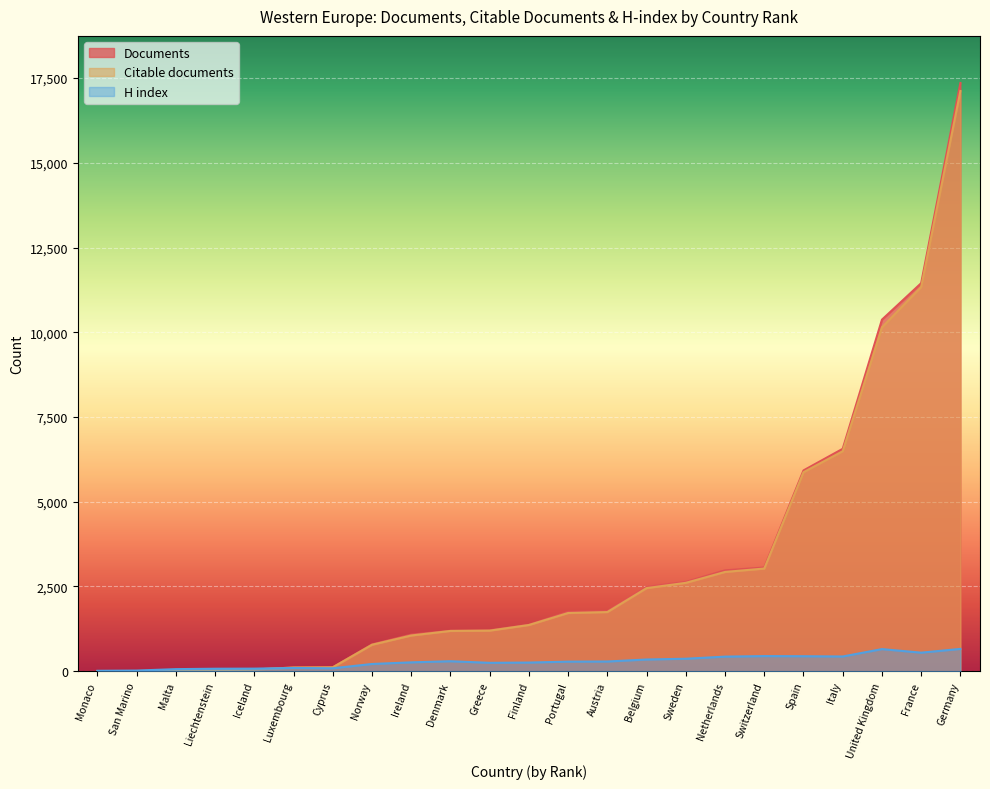

Reading left to right, transcribe all the data shown in this chart.

Documents: Monaco=2	San Marino=4	Malta=20	Liechtenstein=28	Iceland=50	Luxembourg=109	Cyprus=116	Norway=790	Ireland=1078	Denmark=1193	Greece=1207	Finland=1369	Portugal=1750	Austria=1768	Belgium=2488	Sweden=2635	Netherlands=2976	Switzerland=3060	Spain=5924	Italy=6562	United Kingdom=10372	France=11449	Germany=17357
Citable documents: Monaco=2	San Marino=4	Malta=19	Liechtenstein=28	Iceland=50	Luxembourg=109	Cyprus=115	Norway=780	Ireland=1053	Denmark=1188	Greece=1197	Finland=1363	Portugal=1717	Austria=1745	Belgium=2452	Sweden=2607	Netherlands=2929	Switzerland=3029	Spain=5871	Italy=6490	United Kingdom=10145	France=11337	Germany=17120
H index: Monaco=12	San Marino=19	Malta=61	Liechtenstein=73	Iceland=76	Luxembourg=95	Cyprus=86	Norway=213	Ireland=261	Denmark=294	Greece=247	Finland=255	Portugal=282	Austria=286	Belgium=345	Sweden=368	Netherlands=430	Switzerland=446	Spain=442	Italy=434	United Kingdom=652	France=547	Germany=658